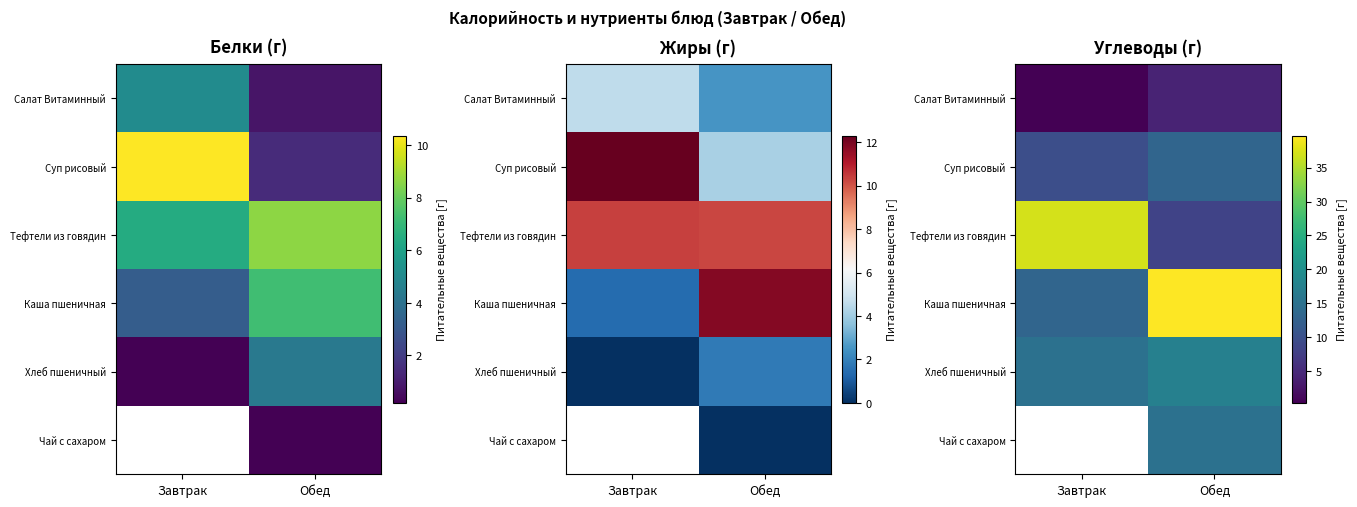

At which label does Хлеб пшеничный first exceed 17?

Обед